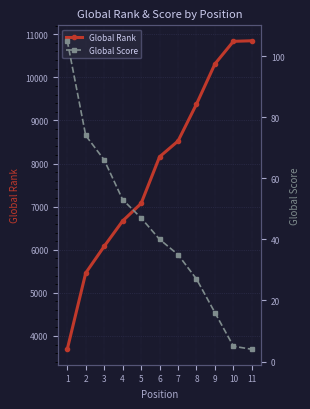

Does the chart have visible grid lines?

Yes